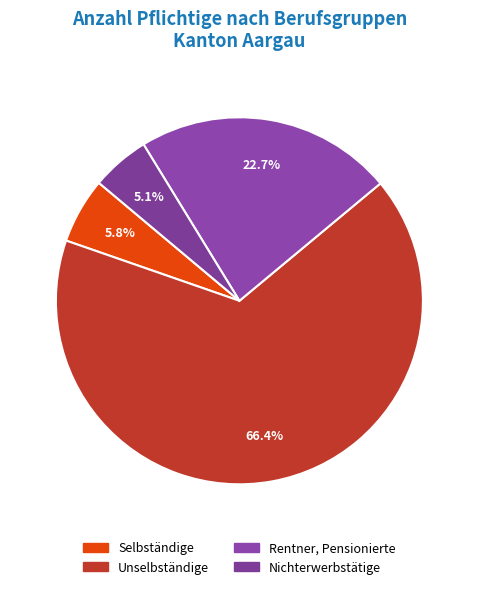

The Selbständige slice represents 6% of the pie. True or false?

True